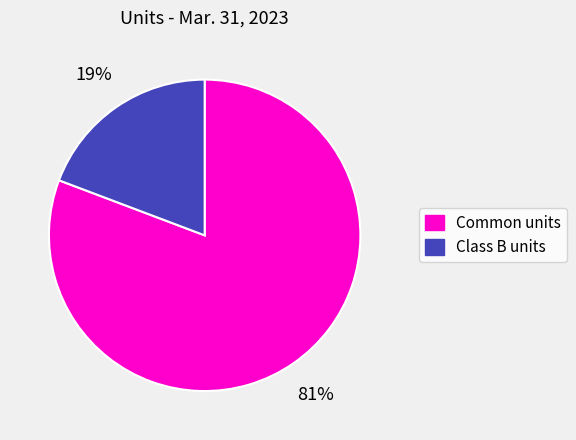

Which slice is the smallest?

Class B units